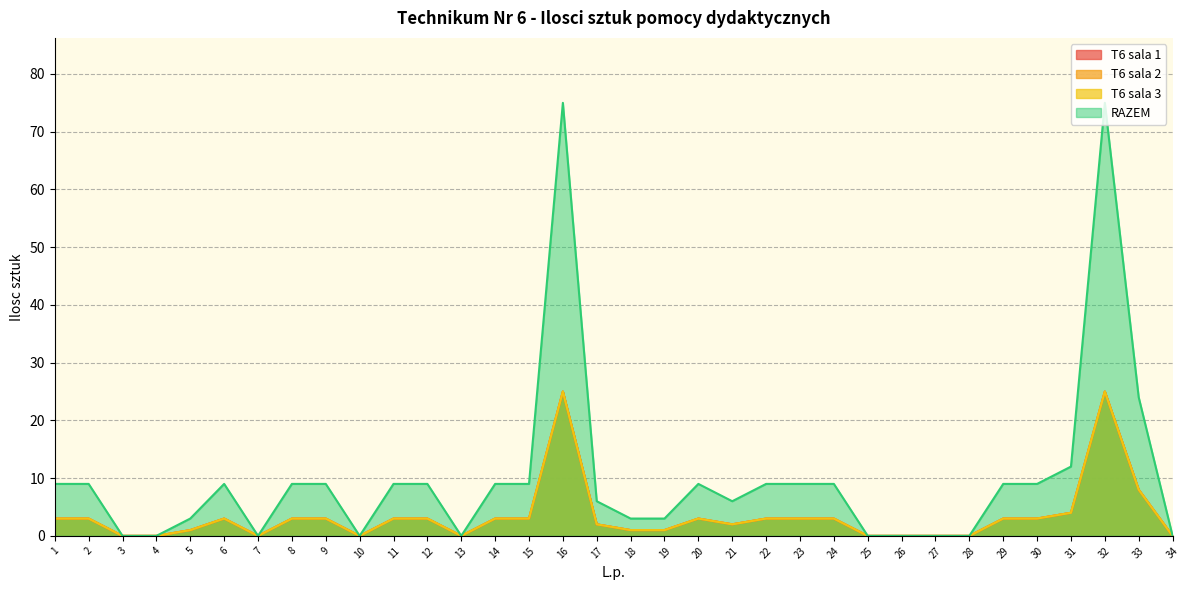

At which category is the sum across all series the highest?

16